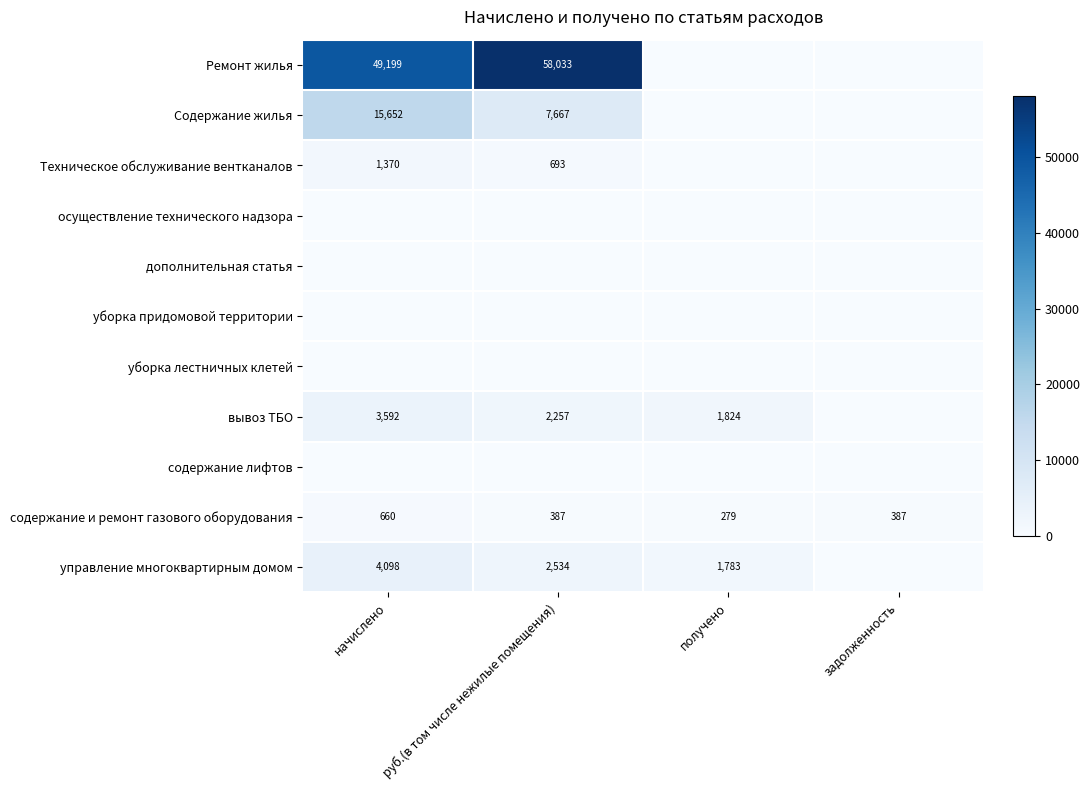

The value of вывоз ТБО at руб.(в том числе нежилые помещения) is 3839.0. True or false?

False